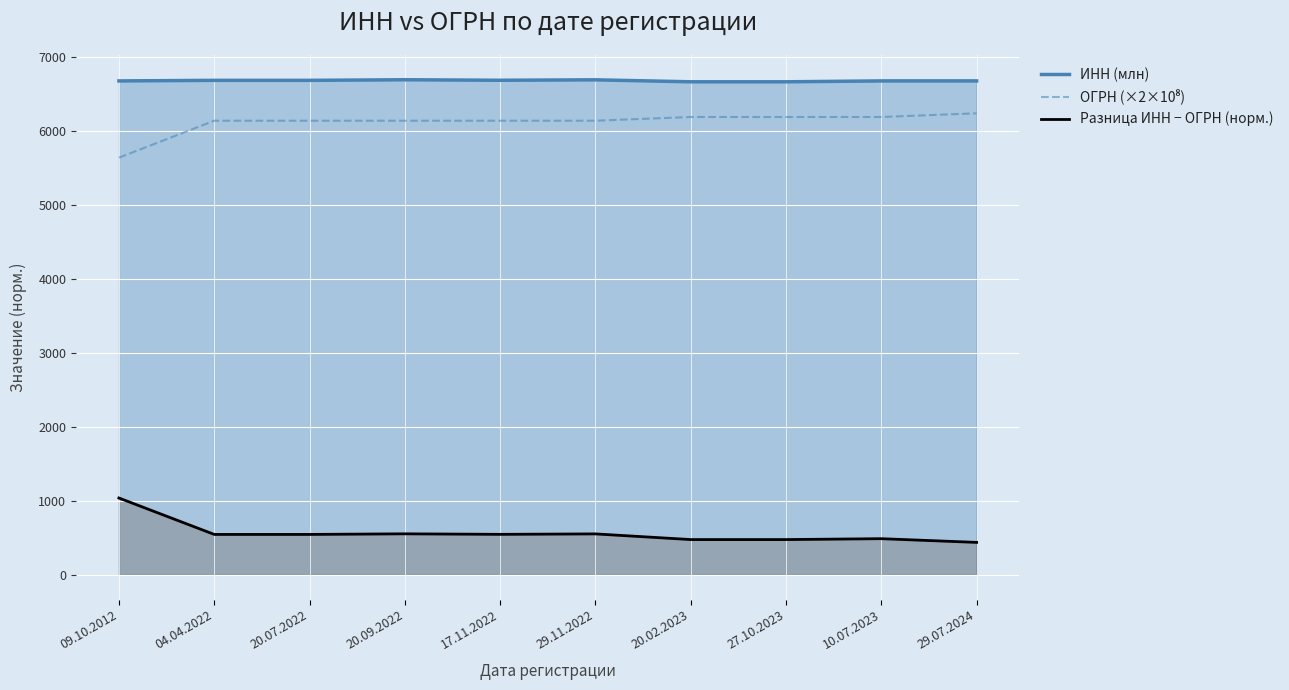

What are all the series names shown in the legend?

ИНН (млн), ОГРН (×2×10⁸), Разница ИНН − ОГРН (норм.)